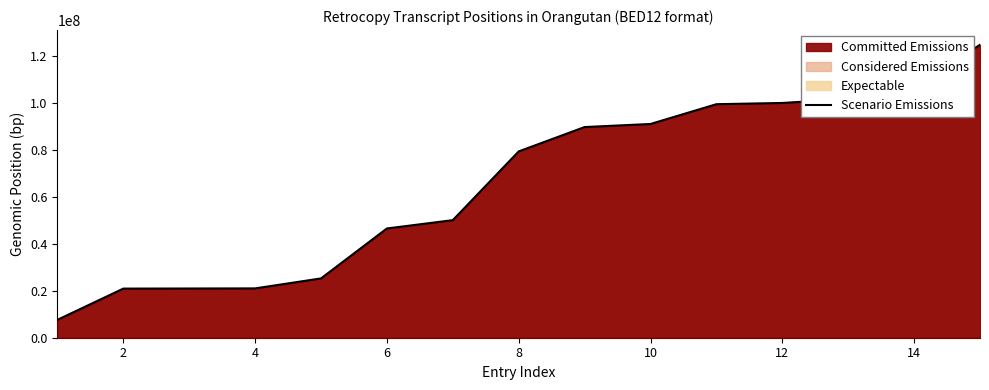

The value of Scenario Emissions at 6 is 63200585. True or false?

False